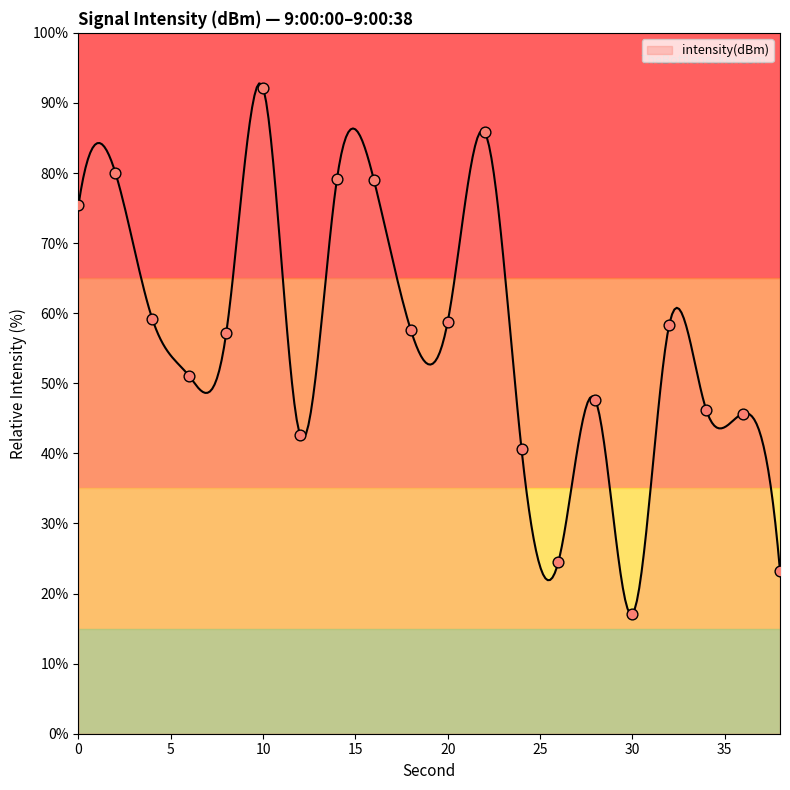

Between 36 and 10, which is larger?

10